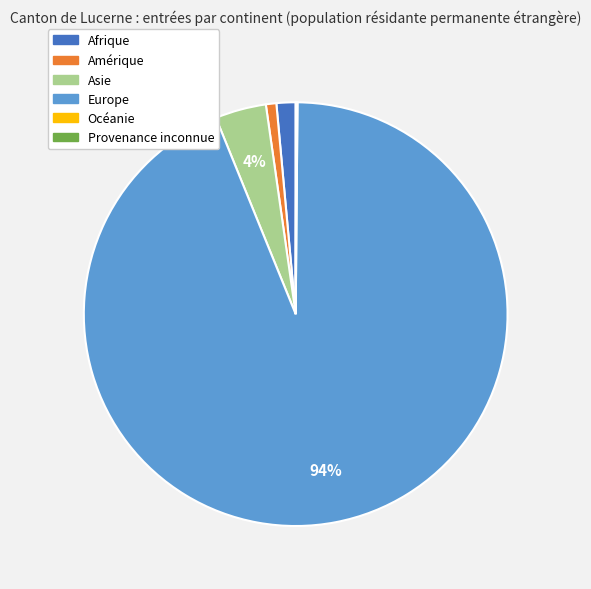

What is the largest slice in the pie chart?

Europe